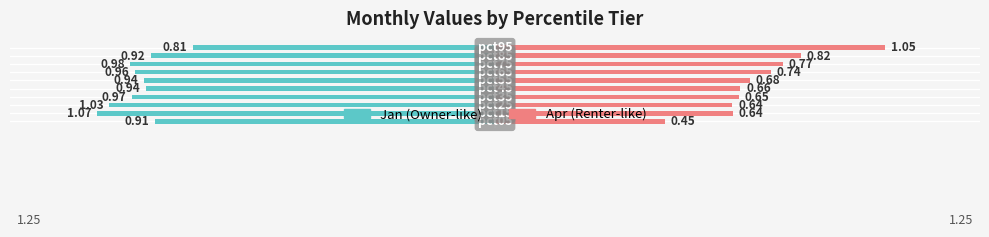

The value of Jan at 1 is -0.6. True or false?

False